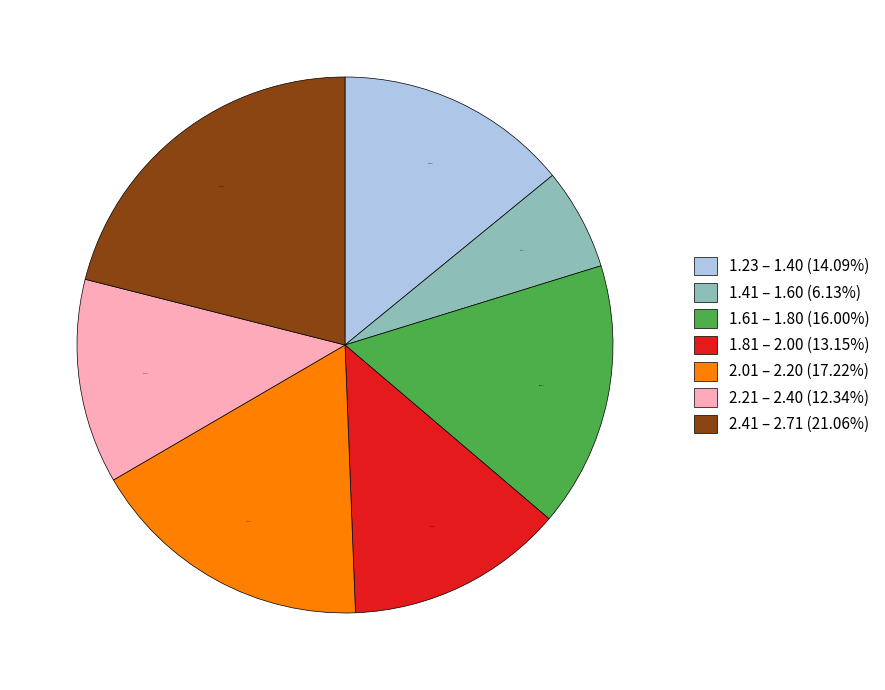

How many segments does this pie chart have?

7